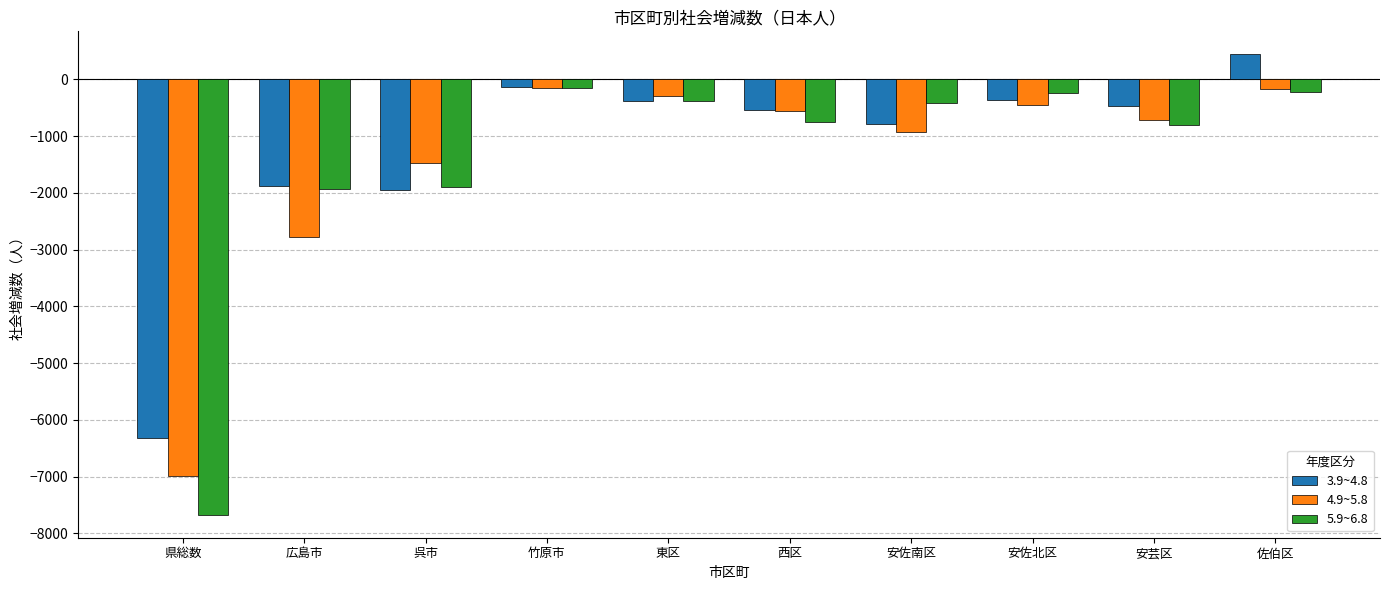

At which category is the sum across all series the highest?

佐伯区